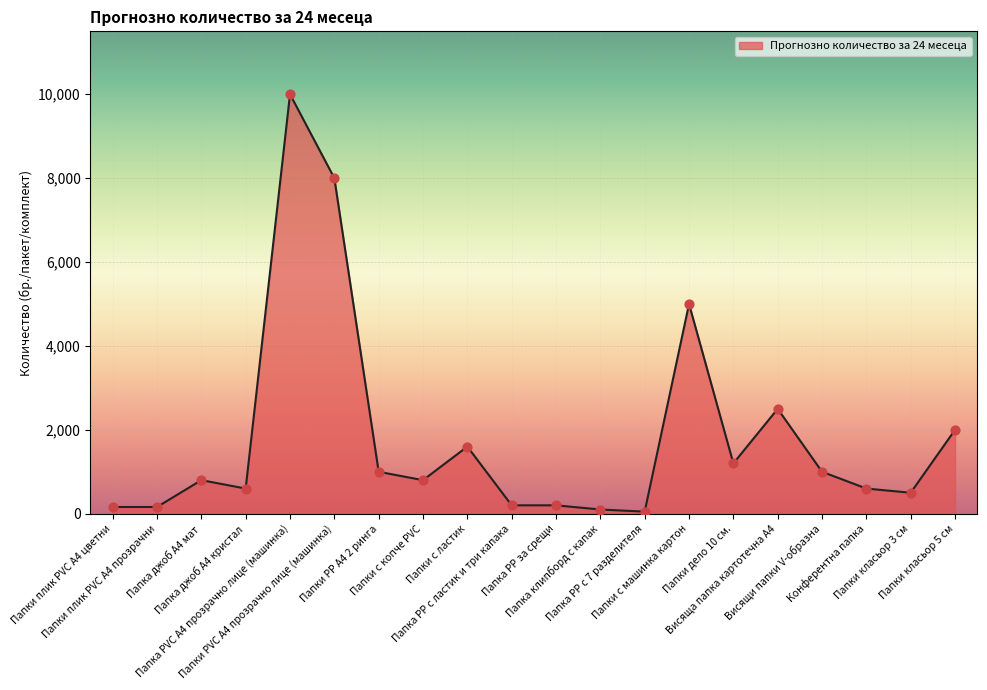

Approximately how many times larger is the value at Папки с копче PVC compared to Папка РР за срещи?

4.0